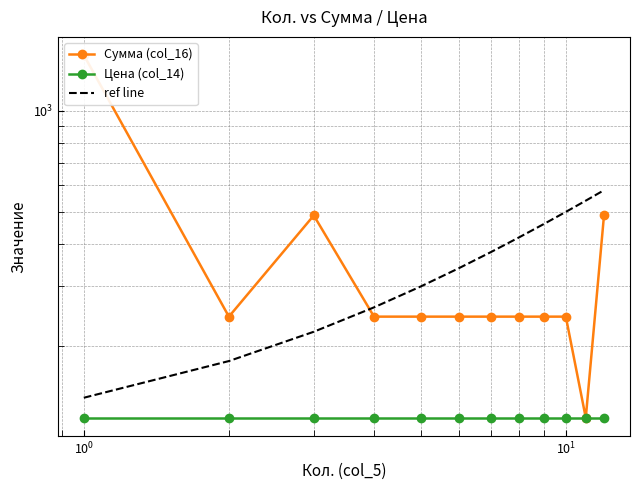

The value of Цена (col_14) at 9 is 122. True or false?

True